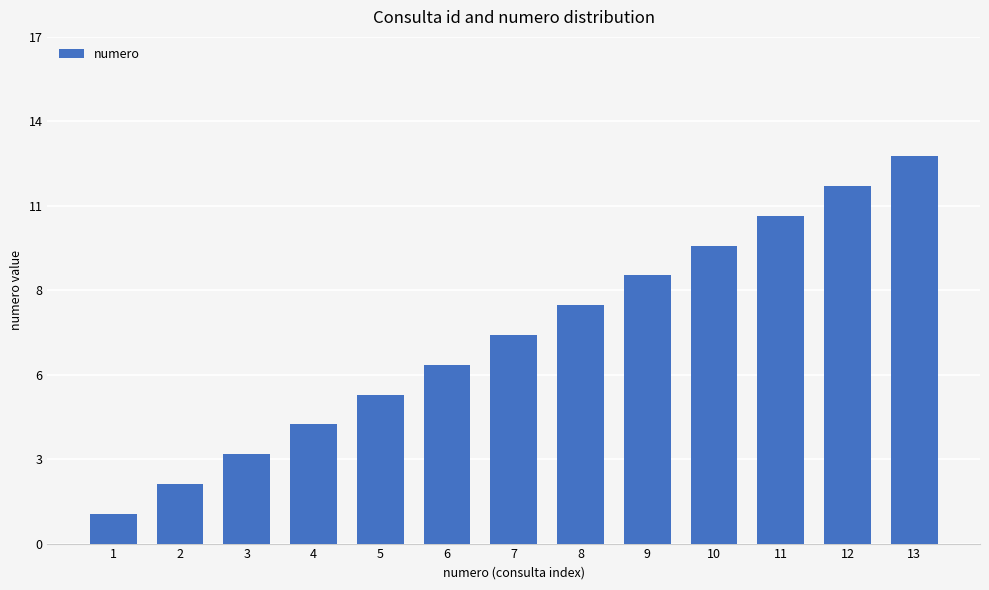

Which has a higher value, 7 or 1?

7